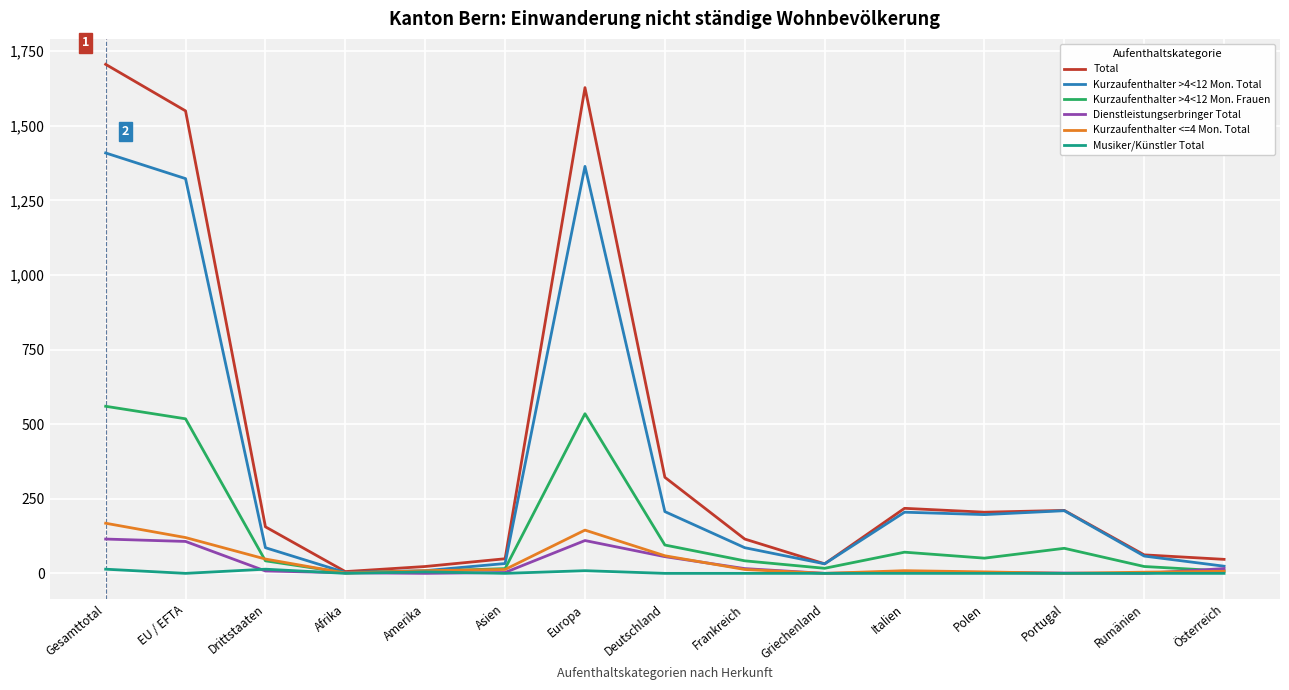

Rank the series by their maximum value, from lowest to highest.

Musiker/Künstler Total, Dienstleistungserbringer Total, Kurzaufenthalter <=4 Mon. Total, Kurzaufenthalter >4<12 Mon. Frauen, Kurzaufenthalter >4<12 Mon. Total, Total